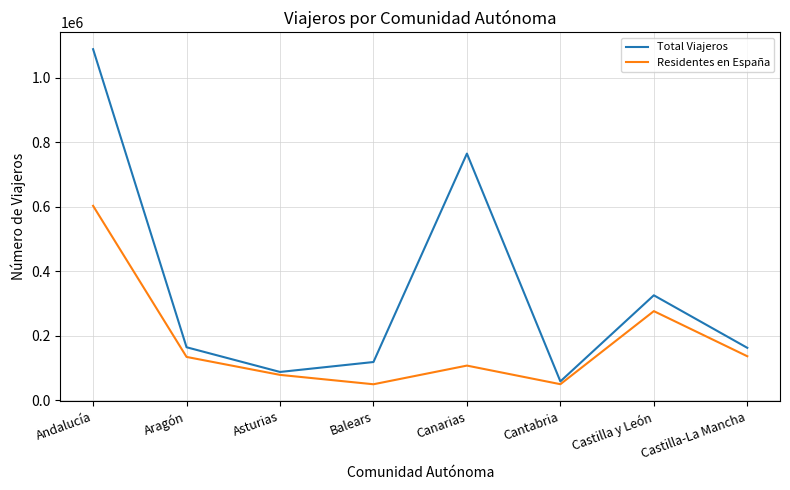

What is the difference between the maximum and second lowest values in the Total Viajeros series?

1000916